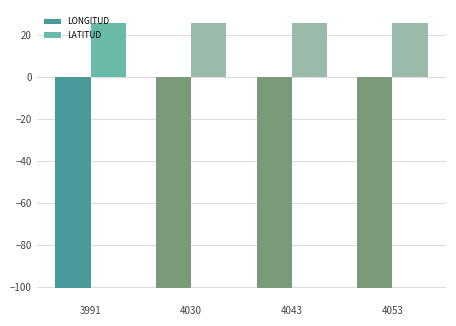

What is the total value across all series at 4043?

-74.5